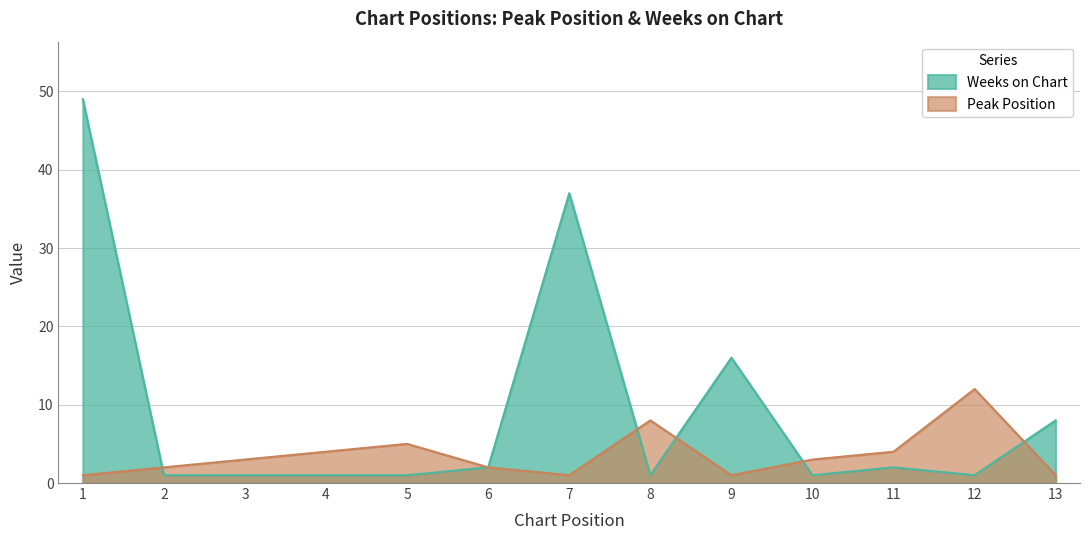

At which label does Peak Position first exceed 3?

4